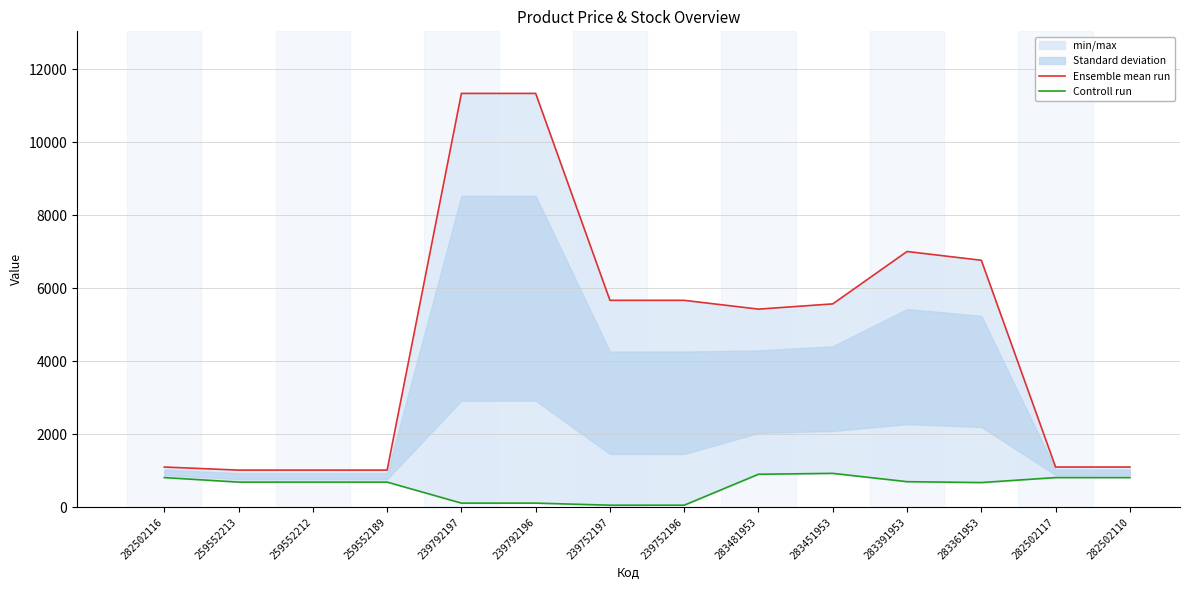

The value of Ensemble mean run at 283481953 is 5425.9. True or false?

True